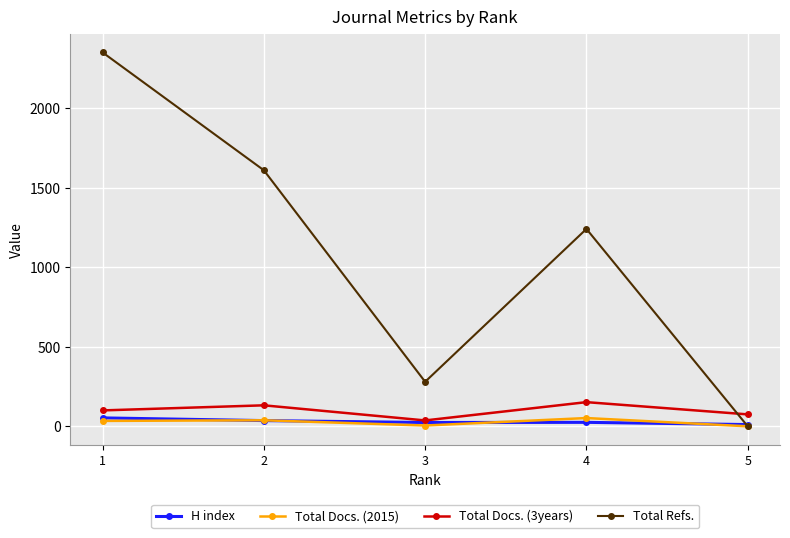

What value does the H index series have at 4, to the nearest 5?

25